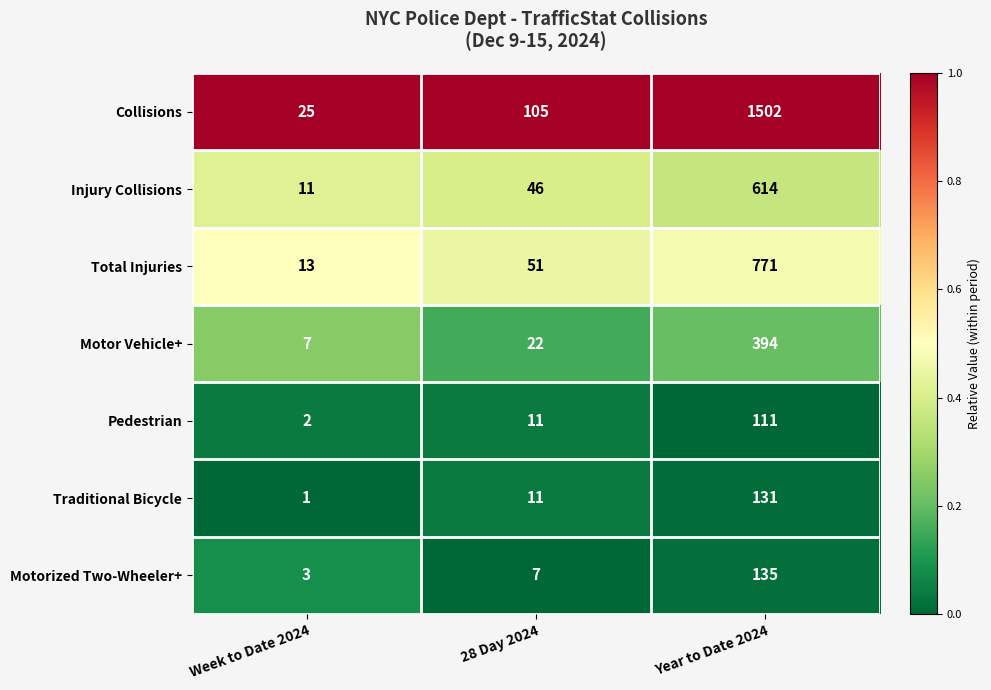

What is the difference between the highest and lowest values at Year to Date 2024?

1391